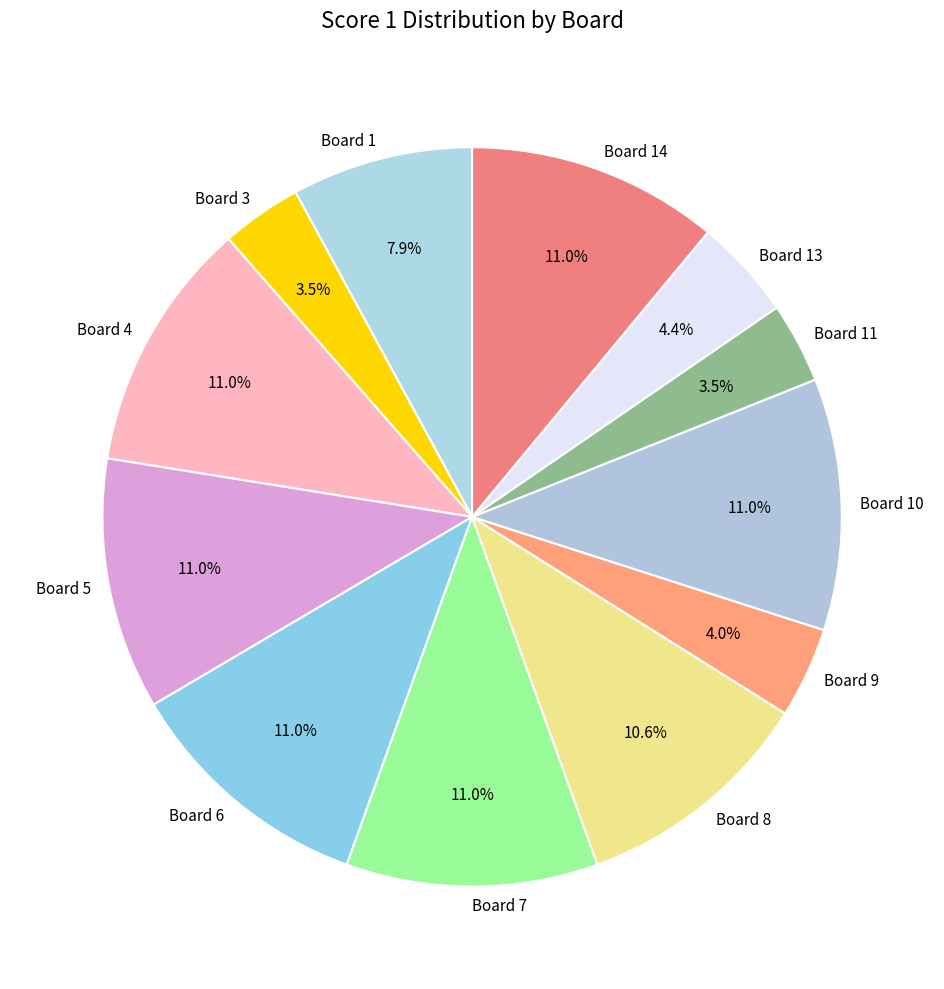

Does Board 14 account for over 50% of the chart?

No